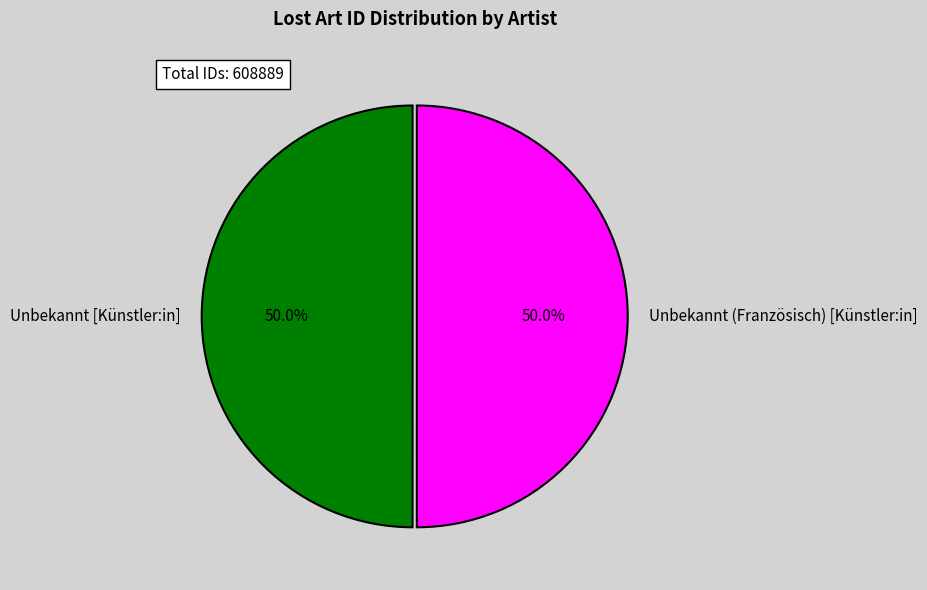

Is the sum of Unbekannt [Künstler:in] and Unbekannt (Französisch) [Künstler:in] greater than half?

Yes